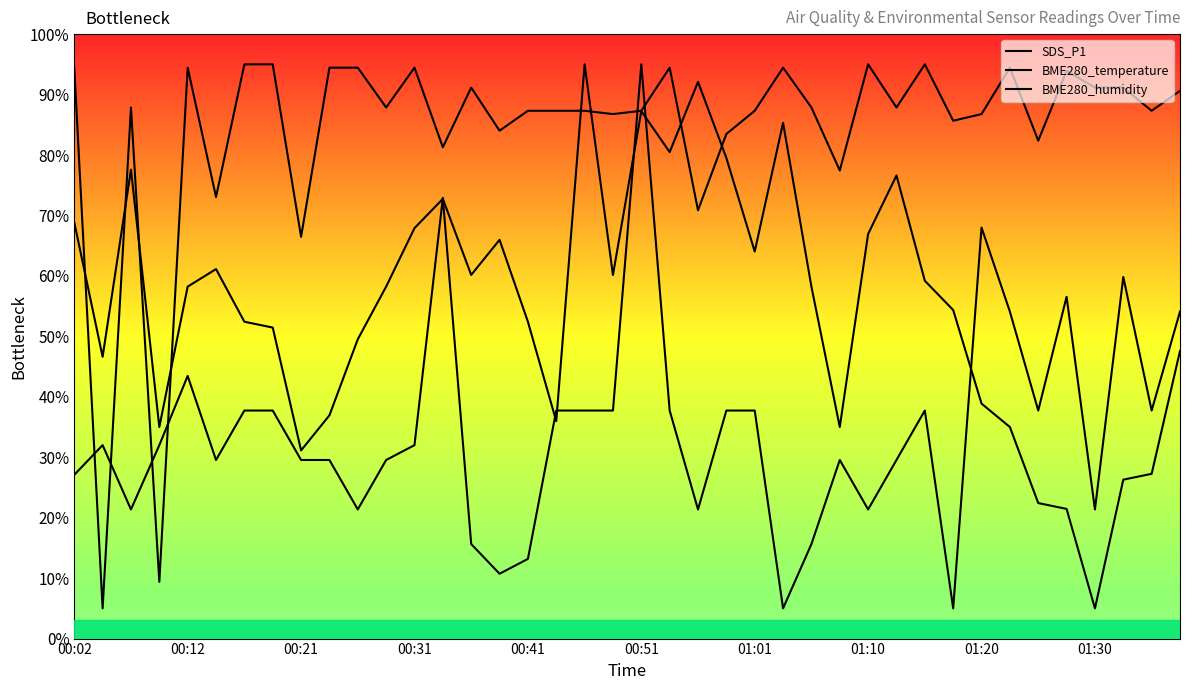

At which category does BME280_humidity reach its first local peak?

00:21